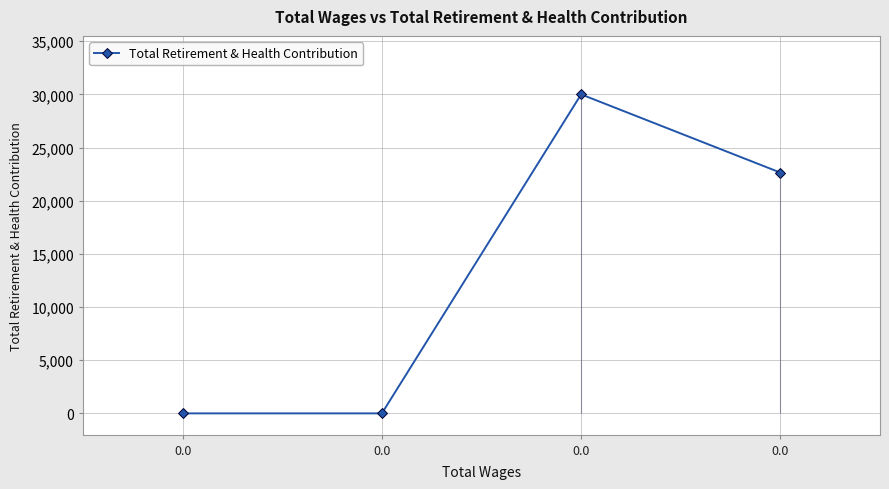

How many data points are less than 22643?

2